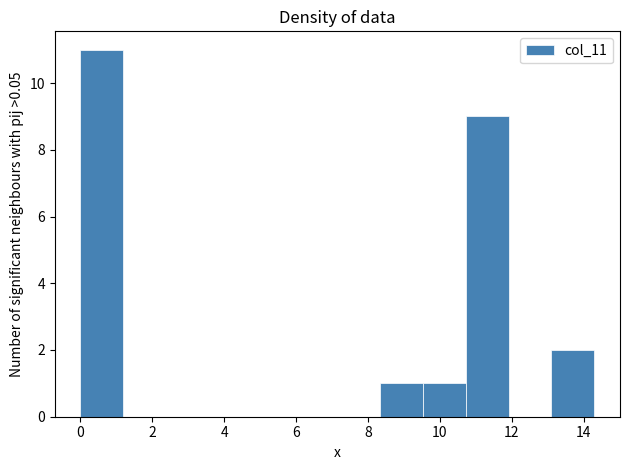

Over which range of the x-axis is the bar tallest?

0.0 to 1.2